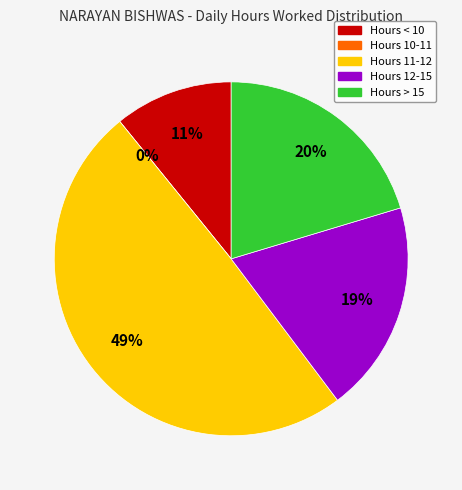

True or false: Fri 9 accounts for 15% of the total.

False